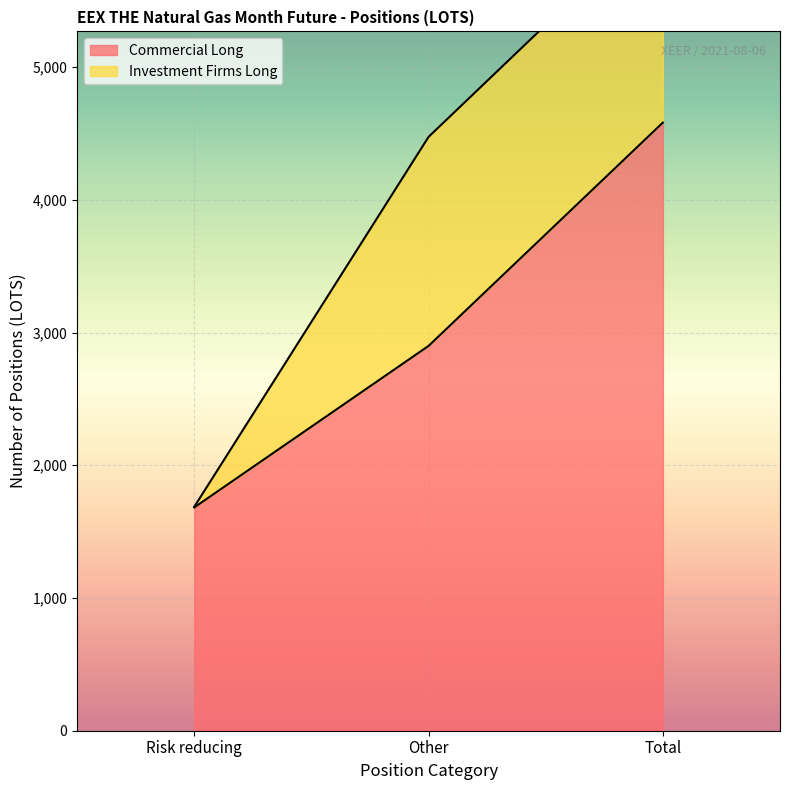

Is it true that the value at Risk reducing is 1682.5?

True